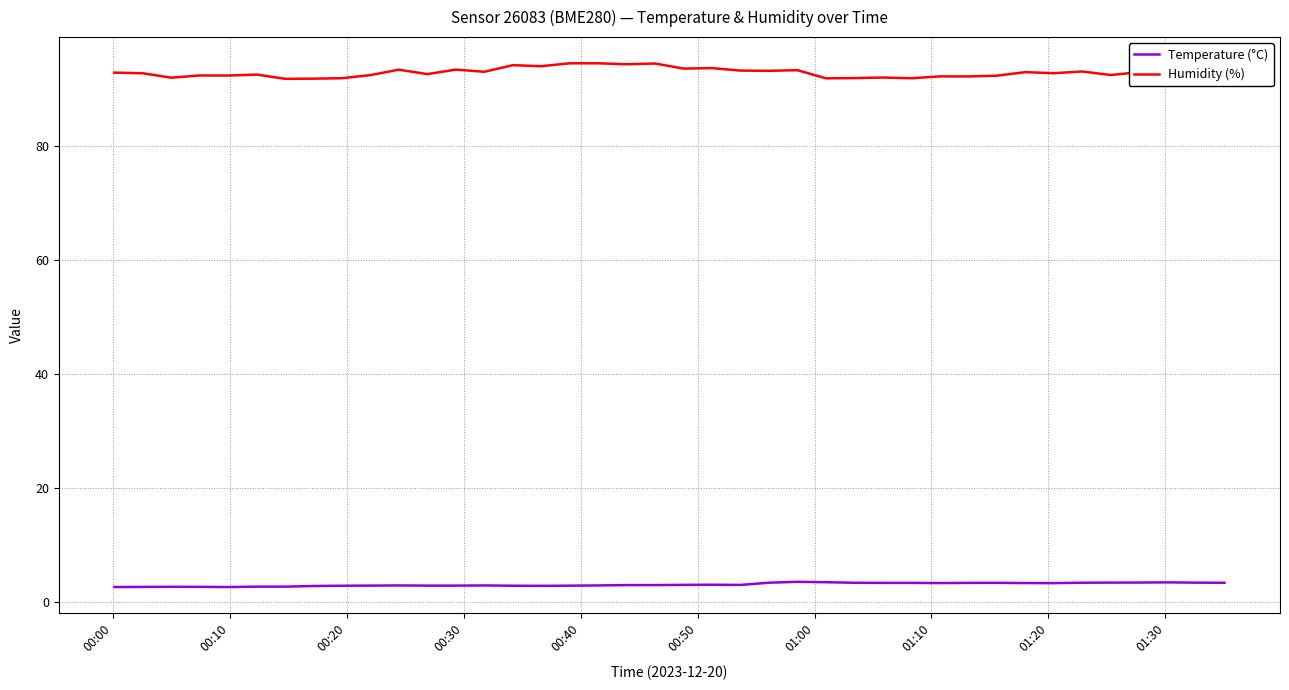

Which series has the largest total across all categories?

Humidity (%)